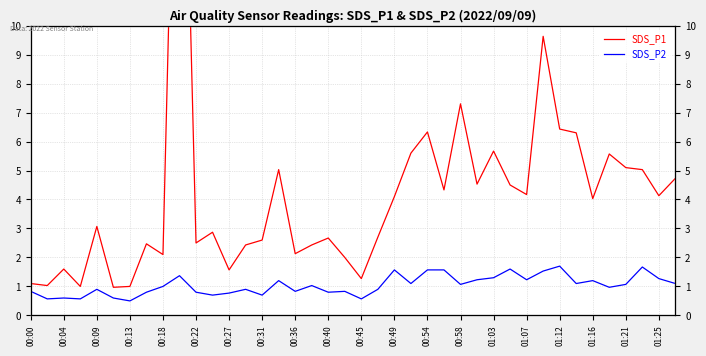

What value does the SDS_P1 series have at 29?

4.5